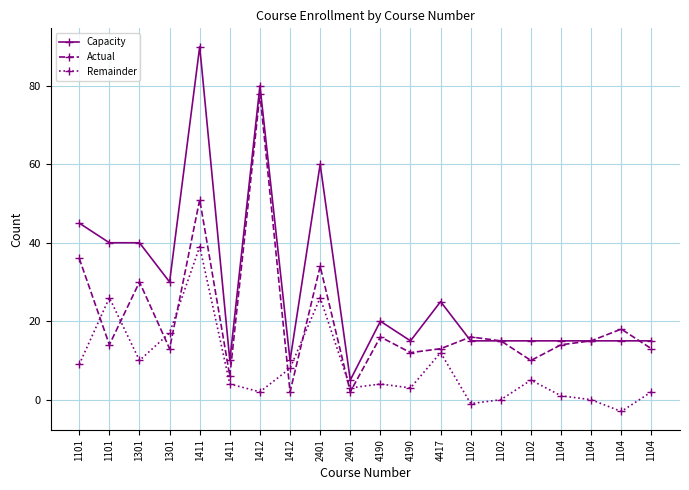

Reading left to right, transcribe all the data shown in this chart.

Capacity: 45	40	40	30	90	10	80	10	60	5	20	15	25	15	15	15	15	15	15	15
Actual: 36	14	30	13	51	6	78	2	34	2	16	12	13	16	15	10	14	15	18	13
Remainder: 9	26	10	17	39	4	2	8	26	3	4	3	12	-1	0	5	1	0	-3	2